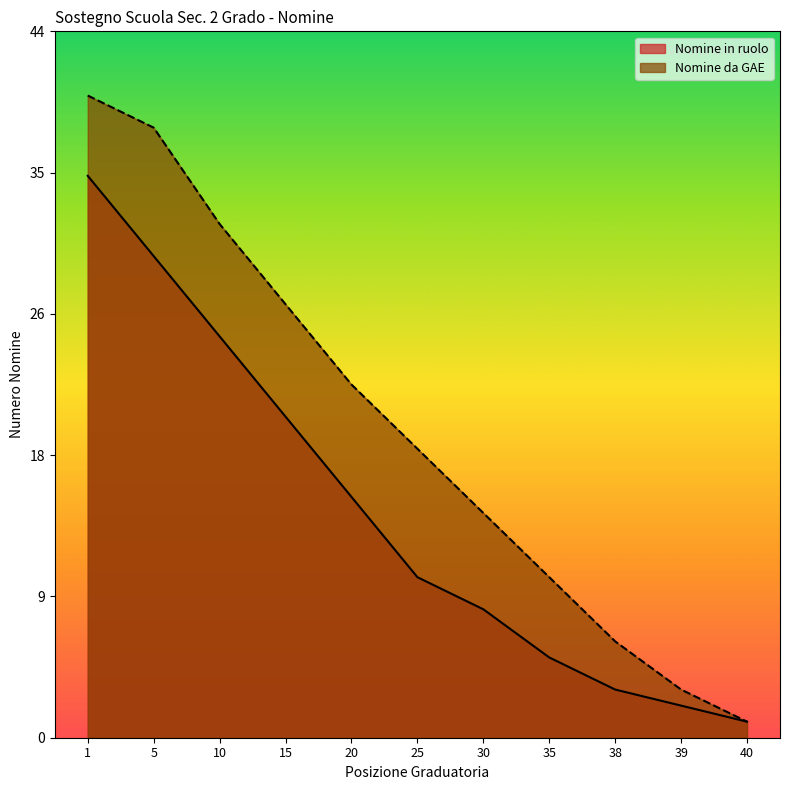

Reading right to left, extract all data points from this chart.

Nomine in ruolo: 40=1	39=2	38=3	35=5	30=8	25=10	20=15	15=20	10=25	5=30	1=35
Nomine da GAE: 40=1	39=3	38=6	35=10	30=14	25=18	20=22	15=27	10=32	5=38	1=40